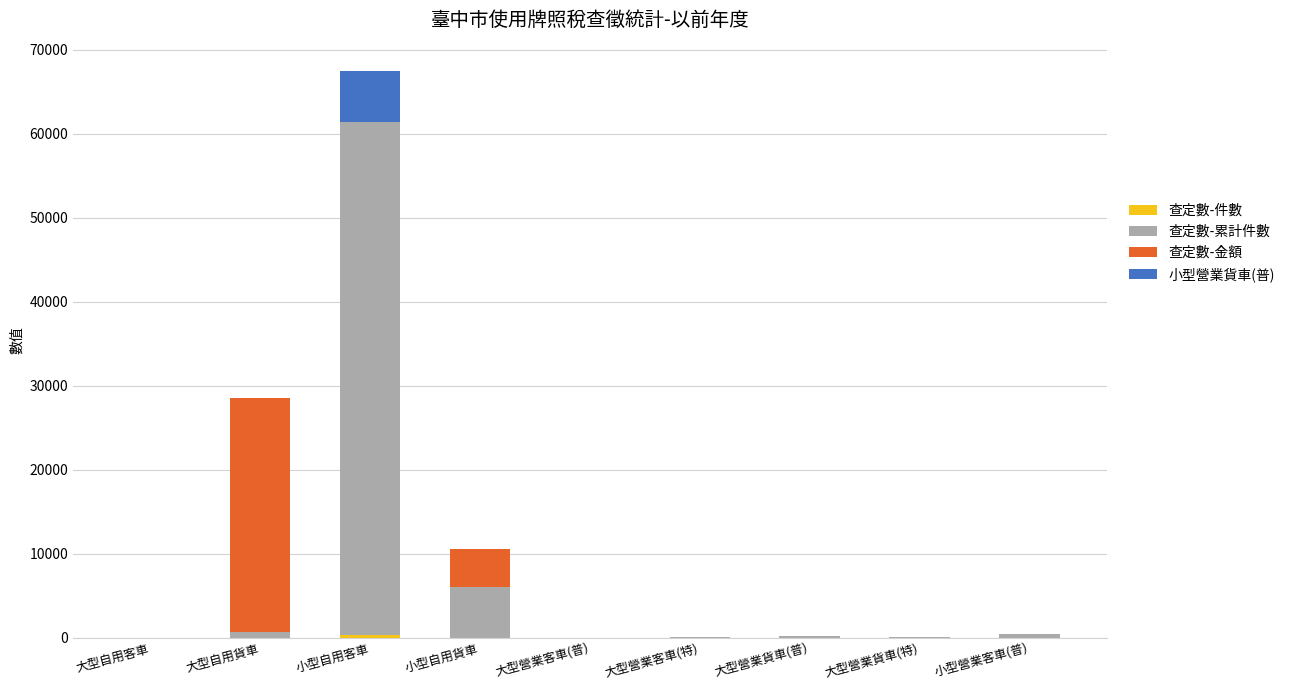

At which category is the sum across all series the highest?

小型自用客車